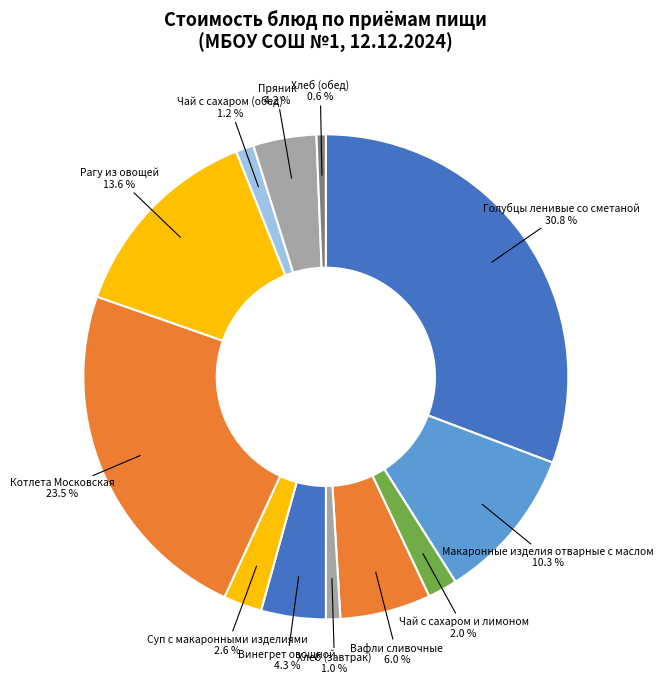

To the nearest percent, what is the difference between the Котлета Московская and Макаронные изделия отварные с маслом slice percentages?

13%